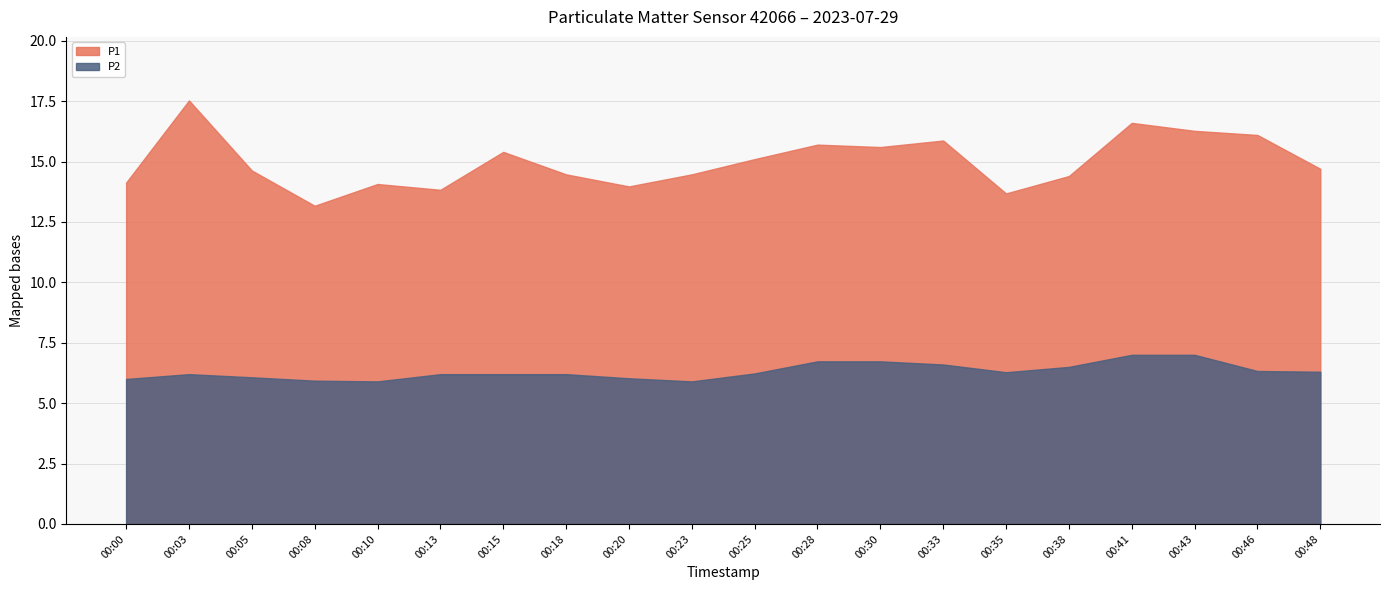

Count the number of data series in this chart.

2